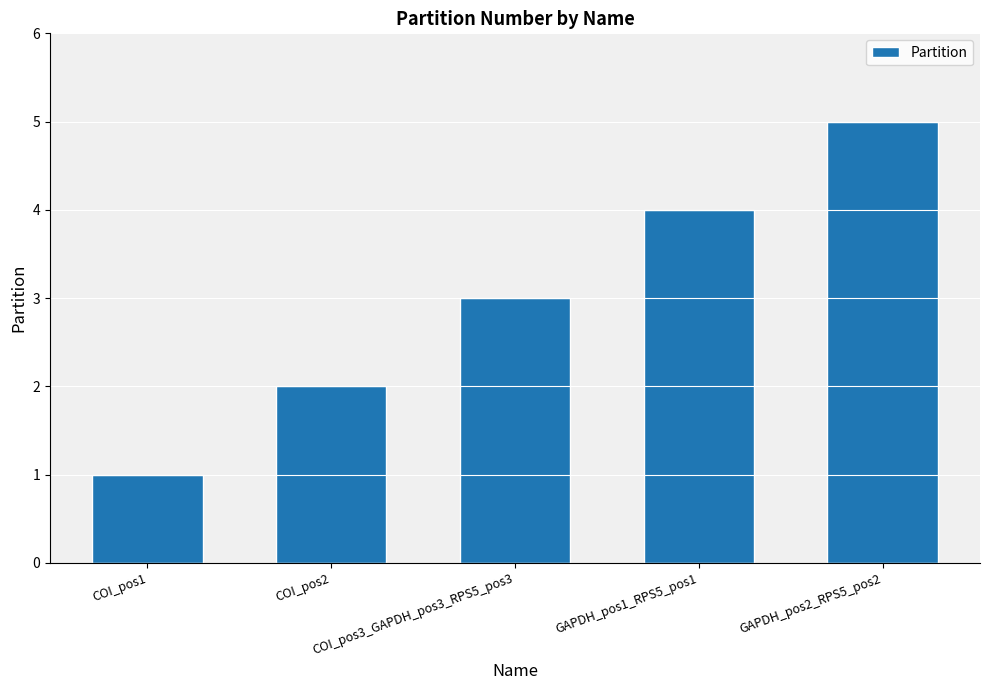

The chart shows a value of 3 at COI_pos3_GAPDH_pos3_RPS5_pos3. True or false?

True